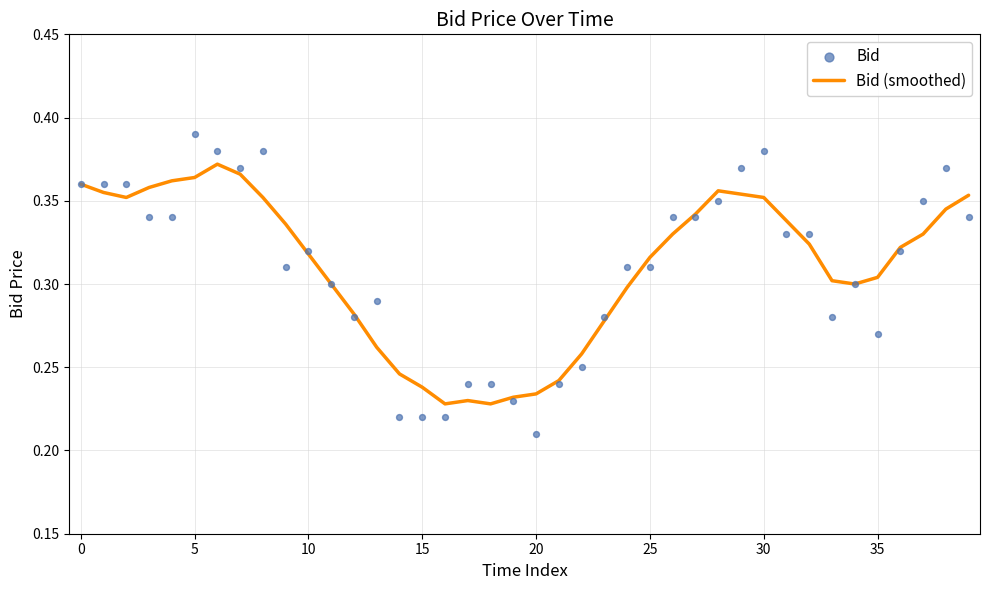

Which series has the largest total across all categories?

Bid